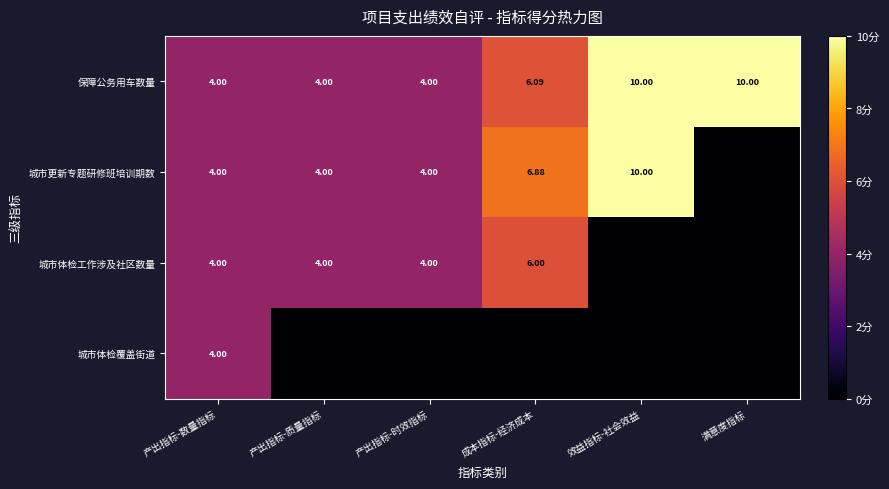

At which label is 保障公务用车数量 closest to 7?

成本指标-经济成本